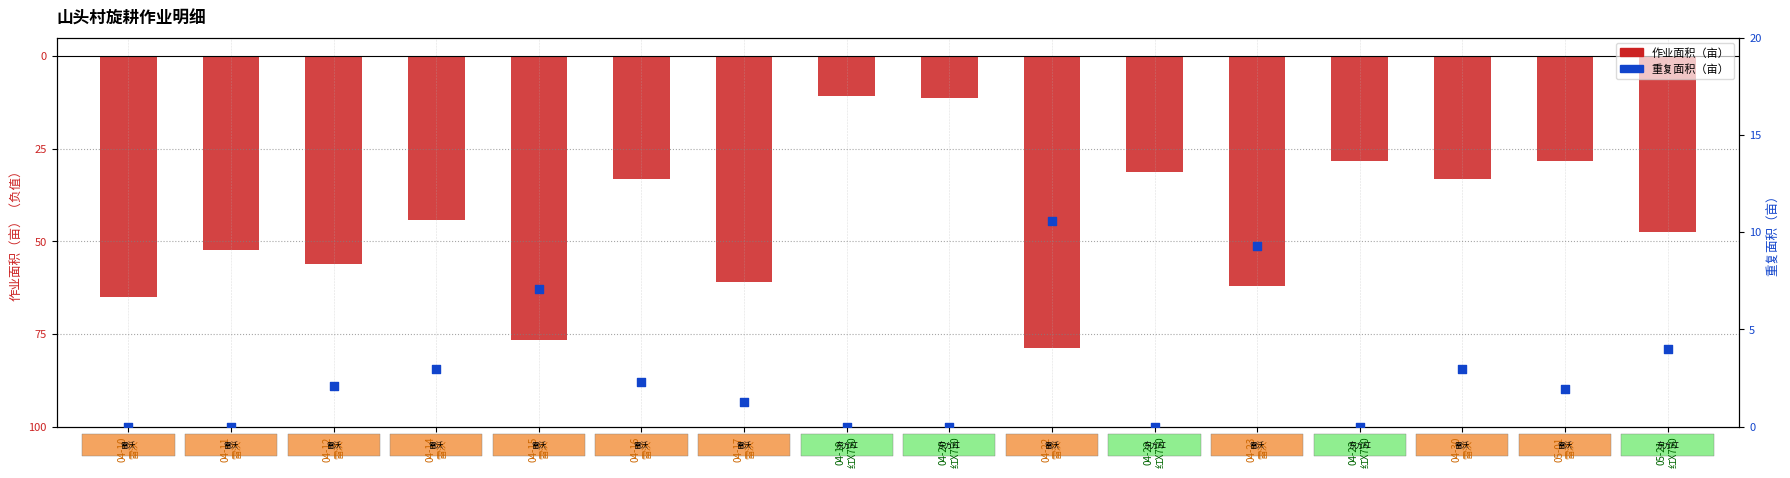

At which category is the sum across all series the highest?

04-19
红X750